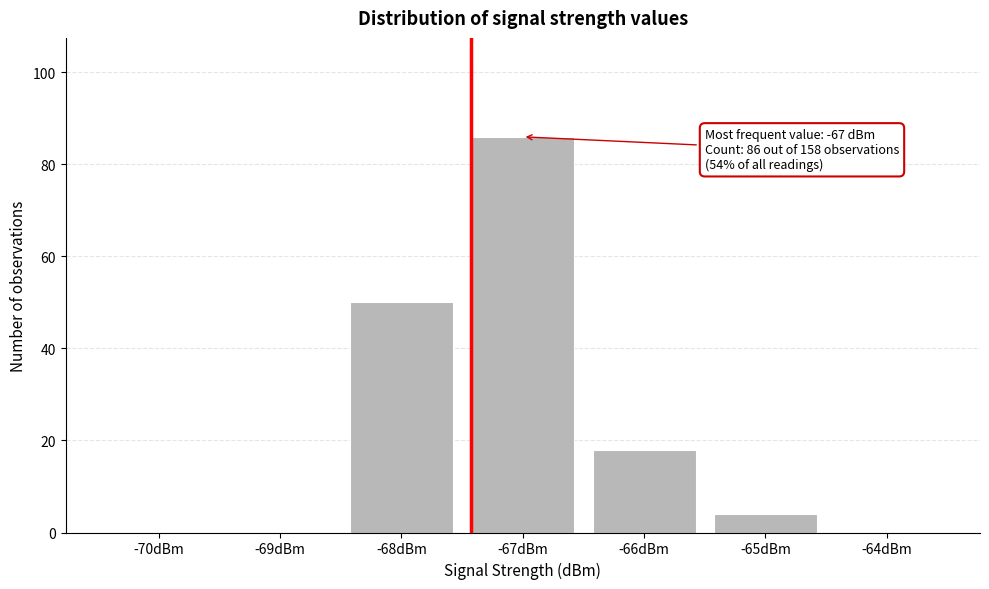

Reading right to left, what are all the values shown in this chart?

-64dBm=0	-65dBm=4	-66dBm=18	-67dBm=86	-68dBm=50	-69dBm=0	-70dBm=0